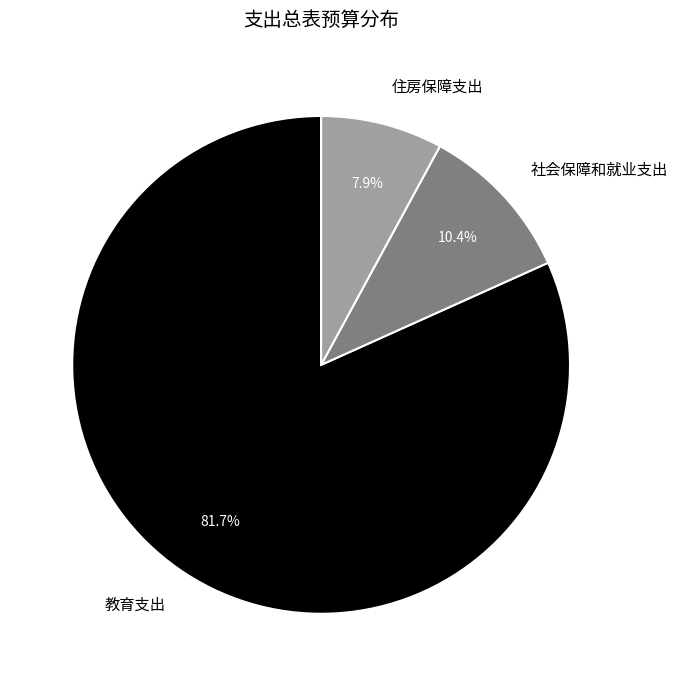

The 社会保障和就业支出 slice represents 10% of the pie. True or false?

True